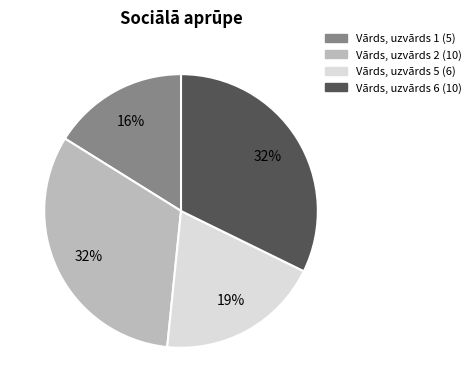

Which has a higher value, Vārds, uzvārds 5 or Vārds, uzvārds 6?

Vārds, uzvārds 6